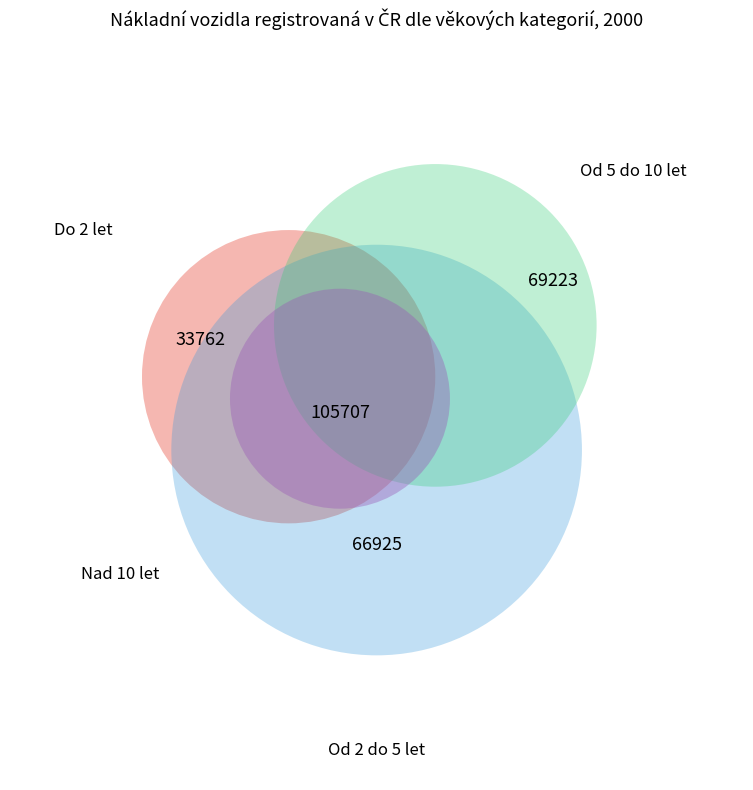

Combined, do Od 2 do 5 let and Do 2 let account for over 50%?

No